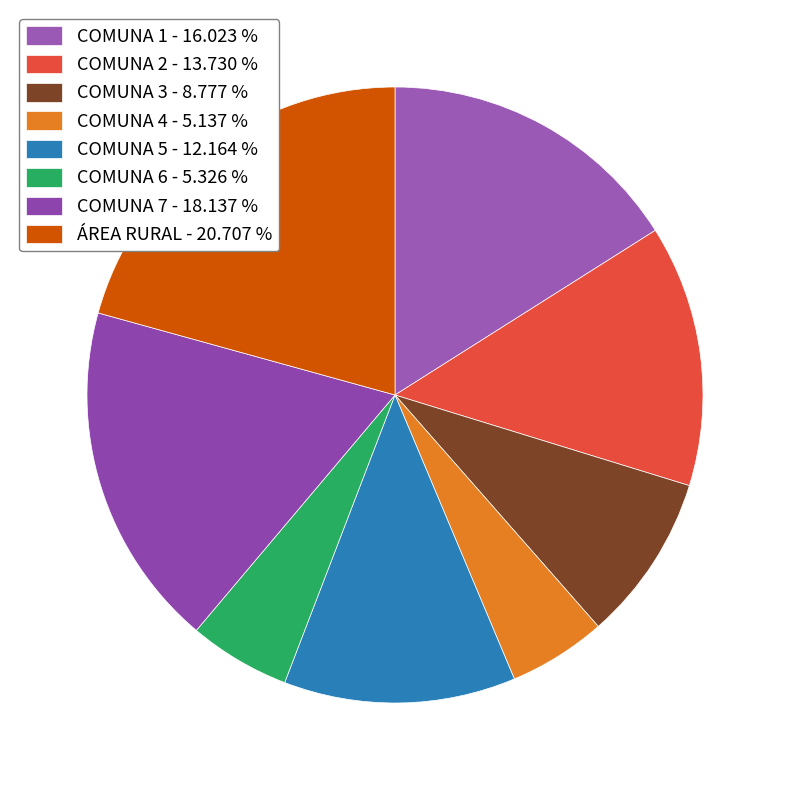

To the nearest percent, what is the difference between the largest and smallest slice percentages?

16%